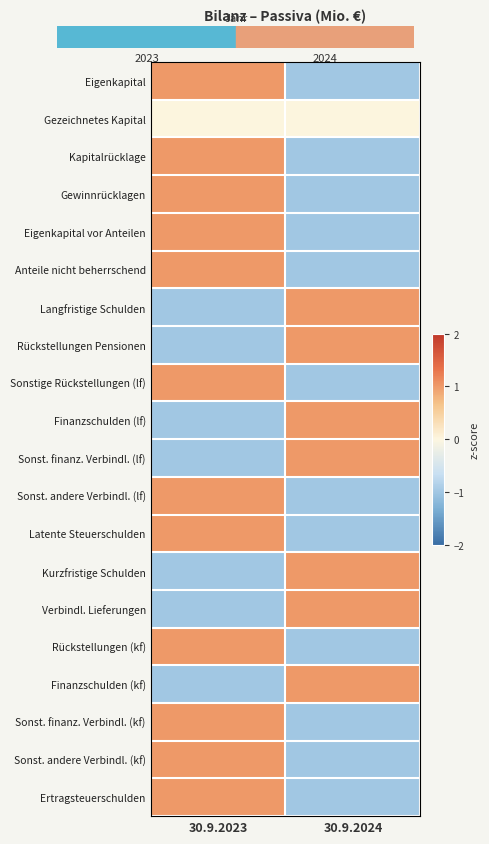

Reading right to left, transcribe all the data shown in this chart.

Eigenkapital: 30.9.2024=-1	30.9.2023=1
Gezeichnetes Kapital: 30.9.2024=0	30.9.2023=0
Kapitalrücklage: 30.9.2024=-1	30.9.2023=1
Gewinnrücklagen: 30.9.2024=-1	30.9.2023=1
Eigenkapital vor Anteilen: 30.9.2024=-1	30.9.2023=1
Anteile nicht beherrschend: 30.9.2024=-1	30.9.2023=1
Langfristige Schulden: 30.9.2024=1	30.9.2023=-1
Rückstellungen Pensionen: 30.9.2024=1	30.9.2023=-1
Sonstige Rückstellungen (lf): 30.9.2024=-1	30.9.2023=1
Finanzschulden (lf): 30.9.2024=1	30.9.2023=-1
Sonst. finanz. Verbindl. (lf): 30.9.2024=1	30.9.2023=-1
Sonst. andere Verbindl. (lf): 30.9.2024=-1	30.9.2023=1
Latente Steuerschulden: 30.9.2024=-1	30.9.2023=1
Kurzfristige Schulden: 30.9.2024=1	30.9.2023=-1
Verbindl. Lieferungen: 30.9.2024=1	30.9.2023=-1
Rückstellungen (kf): 30.9.2024=-1	30.9.2023=1
Finanzschulden (kf): 30.9.2024=1	30.9.2023=-1
Sonst. finanz. Verbindl. (kf): 30.9.2024=-1	30.9.2023=1
Sonst. andere Verbindl. (kf): 30.9.2024=-1	30.9.2023=1
Ertragsteuerschulden: 30.9.2024=-1	30.9.2023=1